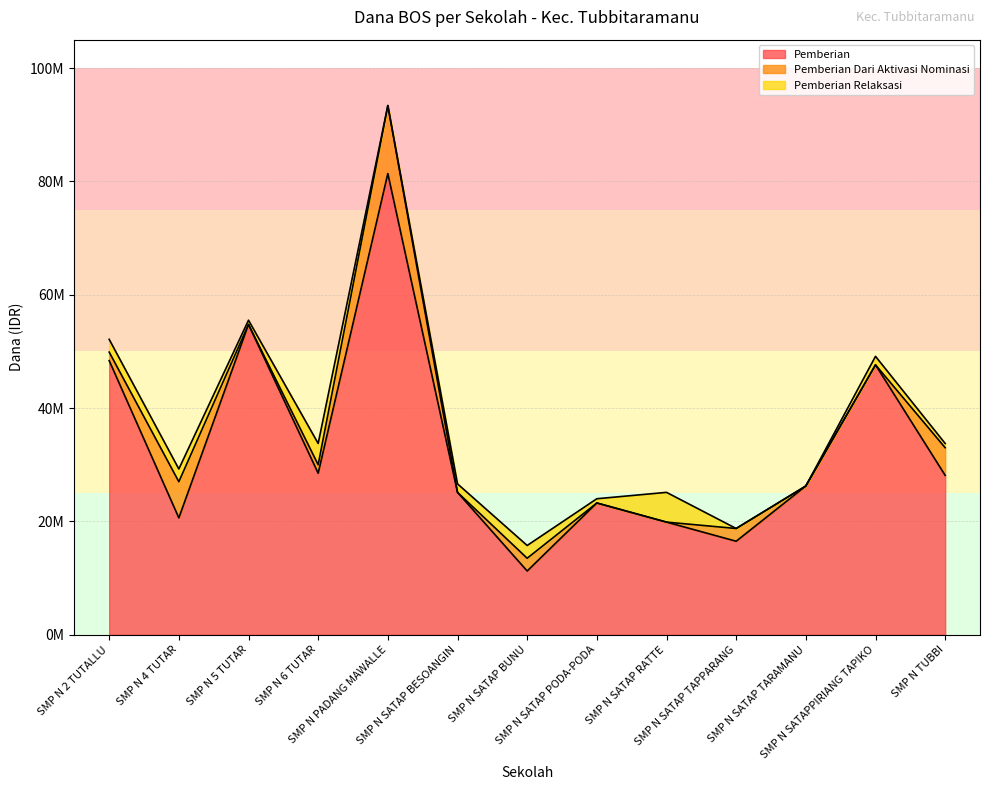

Is it true that Pemberian equals 85358295 at SMP N 2 TUTALLU?

False